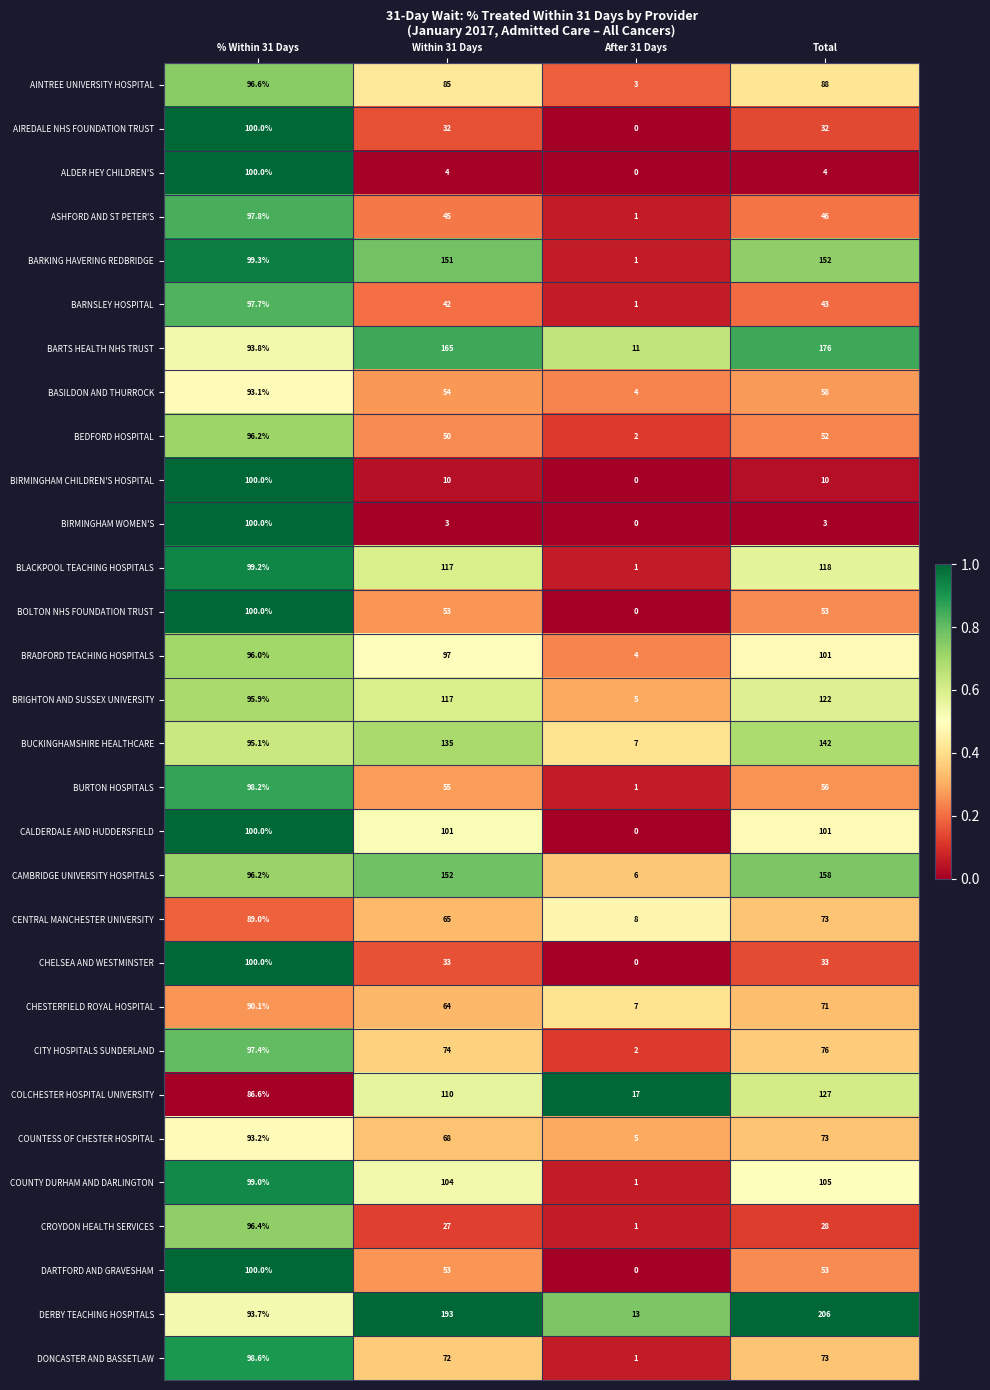

Which series has the widest spread of values?

DERBY TEACHING HOSPITALS